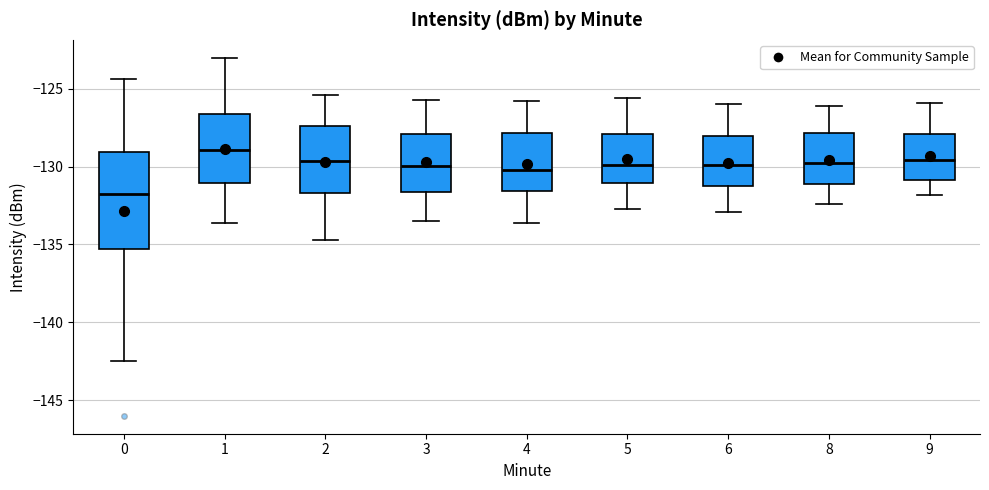

Which box has the lowest median line?

0